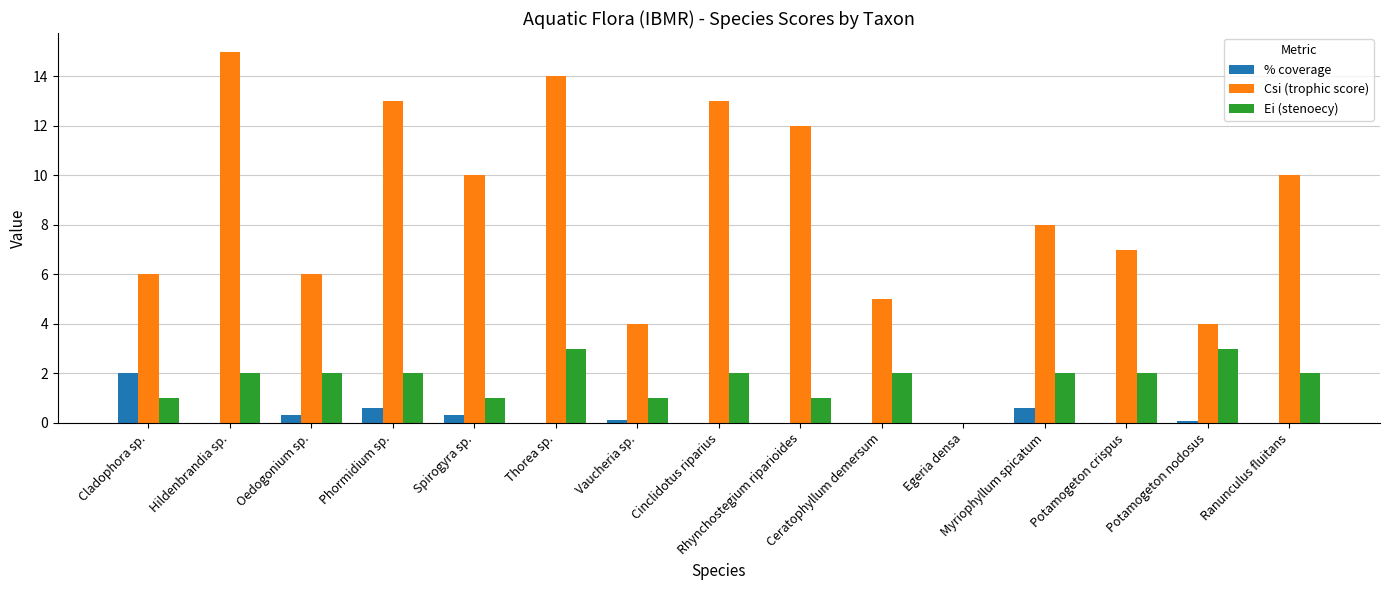

True or false: % coverage has a value of 0.1 at Potamogeton nodosus.

True